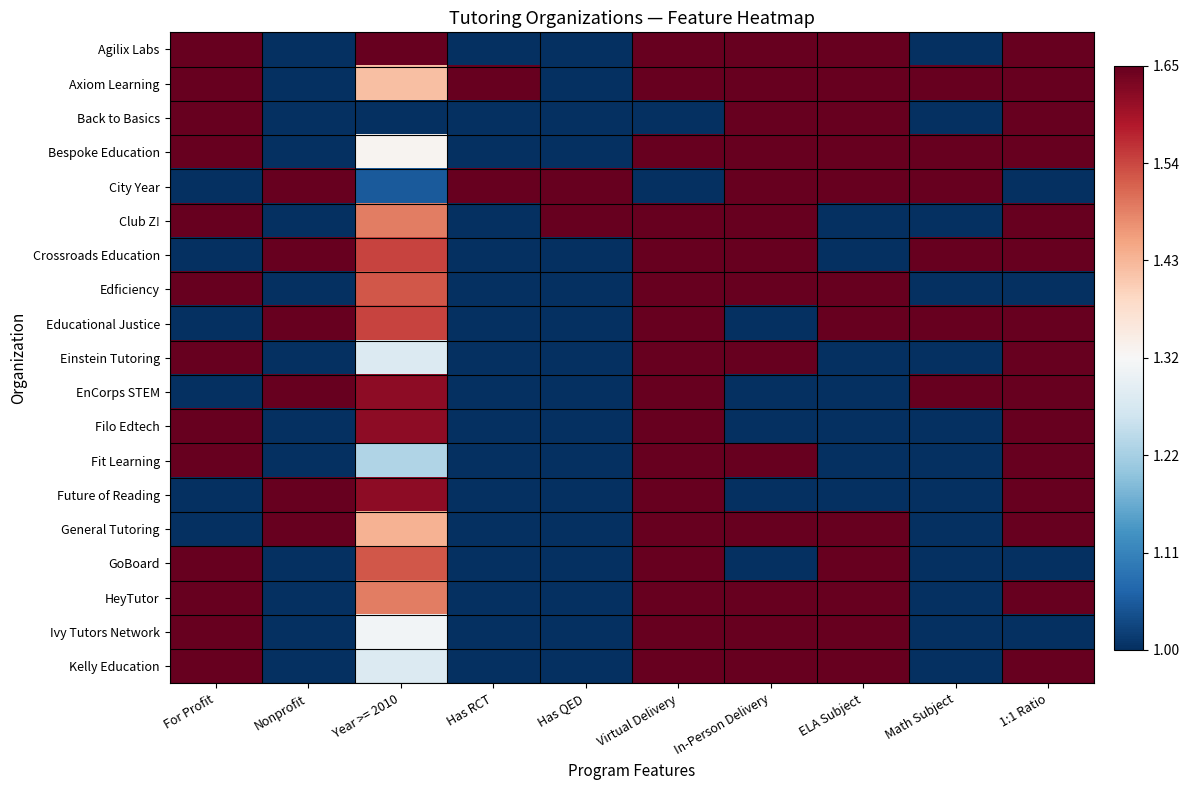

At which category is the sum across all series the highest?

Virtual Delivery